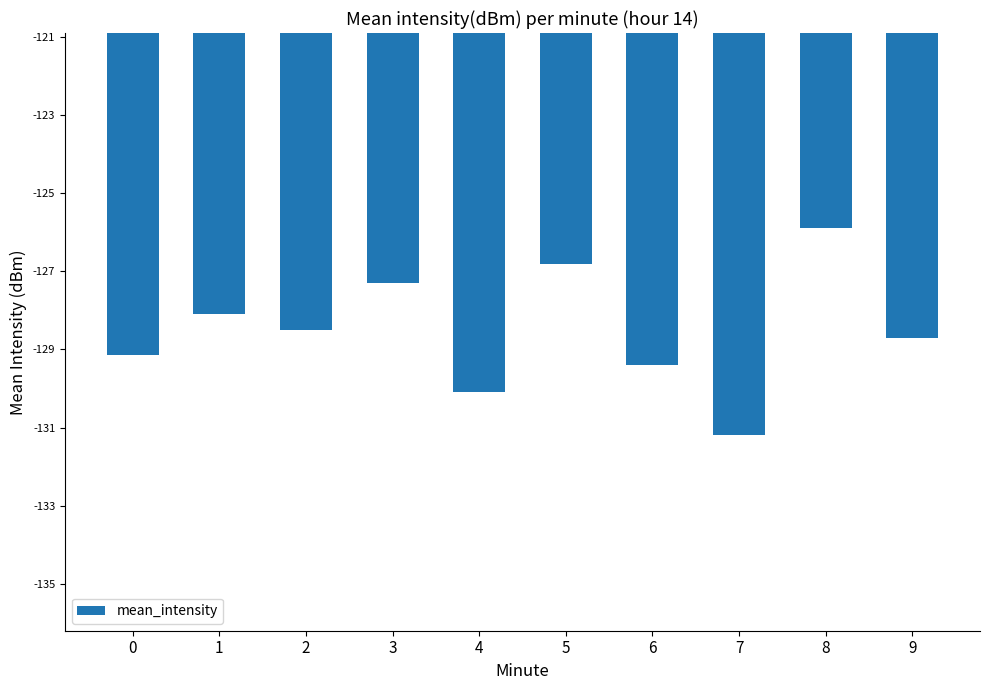

The chart shows a value of -125.9 at 8. True or false?

True